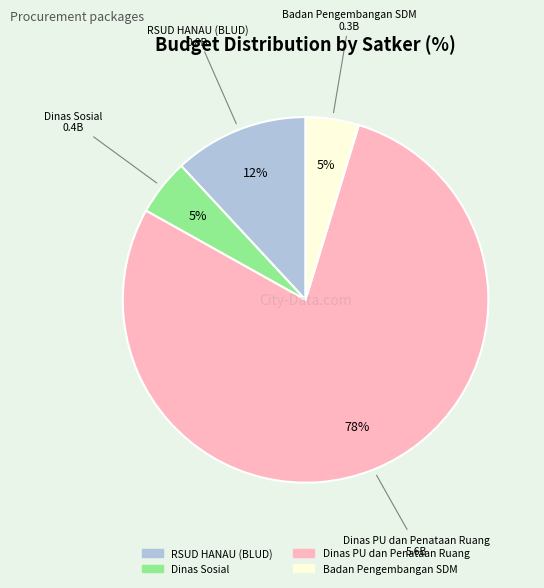

Does any single category account for the majority?

Yes